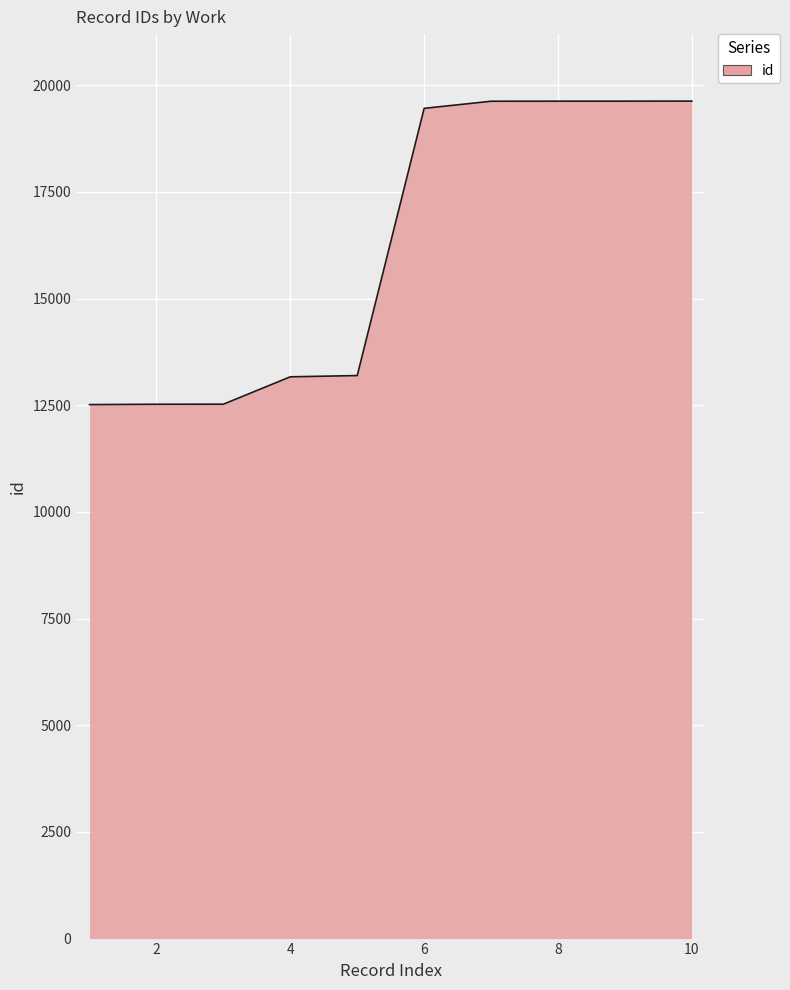

What is the difference between the maximum and minimum values?

7112